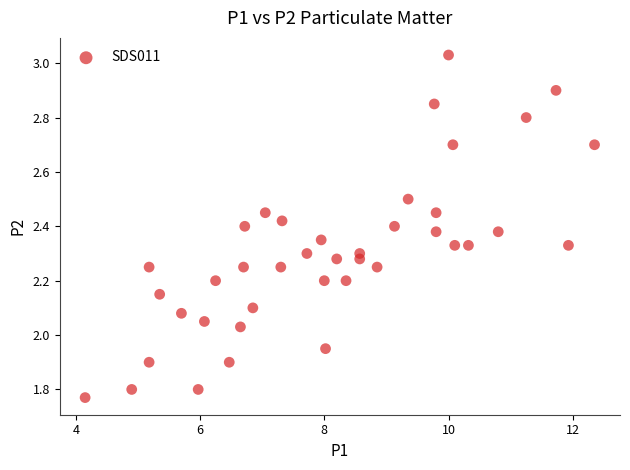

What is the range of Y values (max minus min)?

1.3